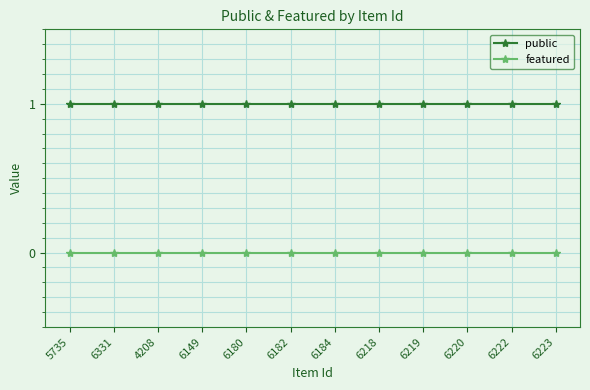

Rank the series by their average value, from highest to lowest.

public, featured